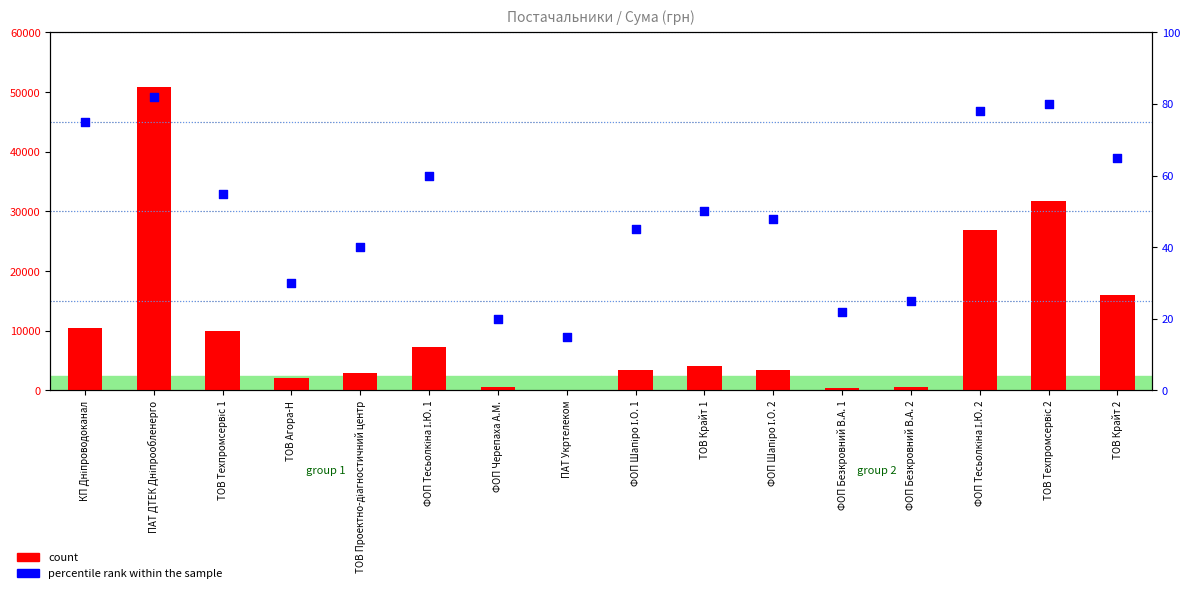

At which category is the sum across all series the highest?

ПАТ ДТЕК Дніпрообленерго